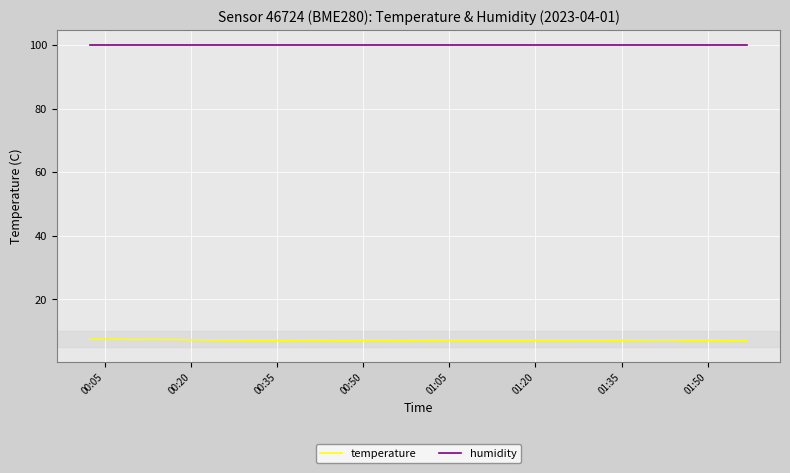

Rank the series by their average value, from highest to lowest.

humidity, temperature